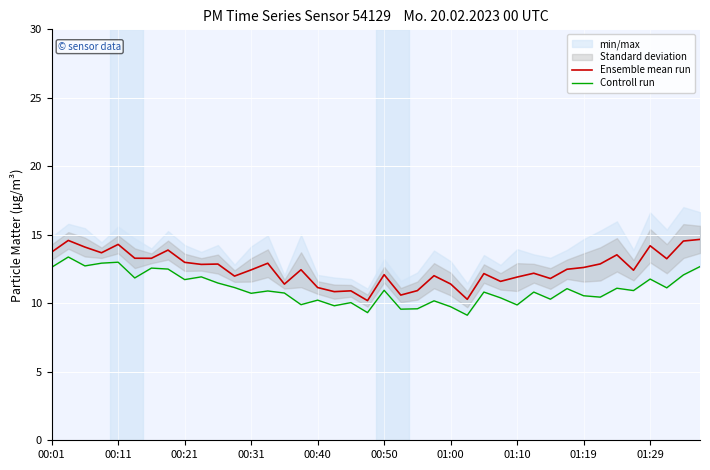

What is the minimum value for Ensemble mean run?

10.2